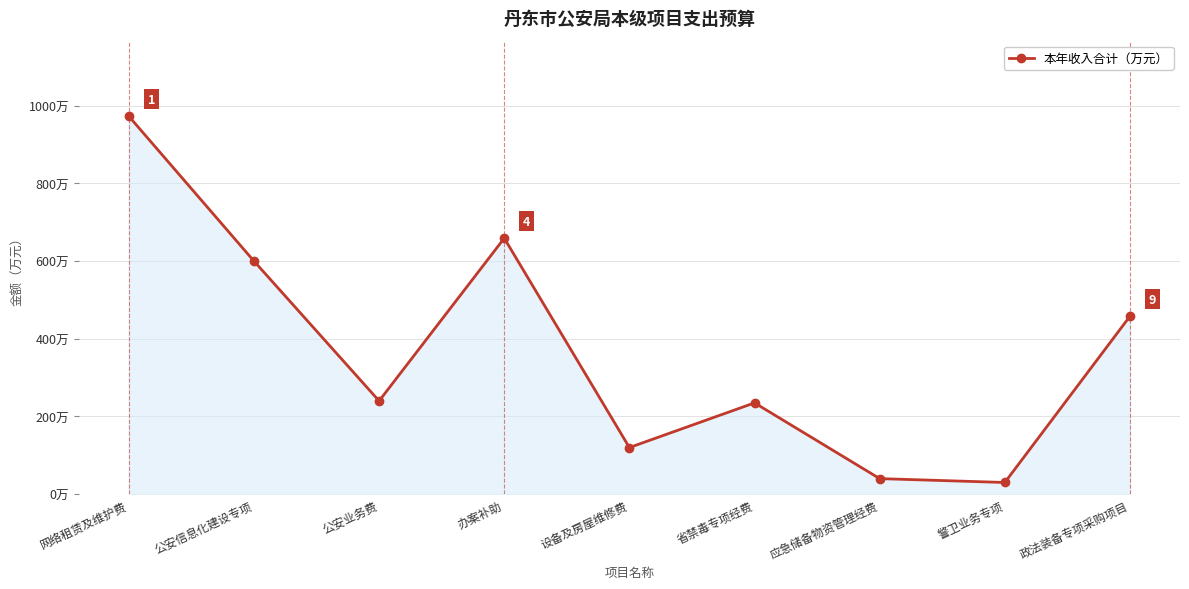

What is the difference between the maximum and second lowest values?

933